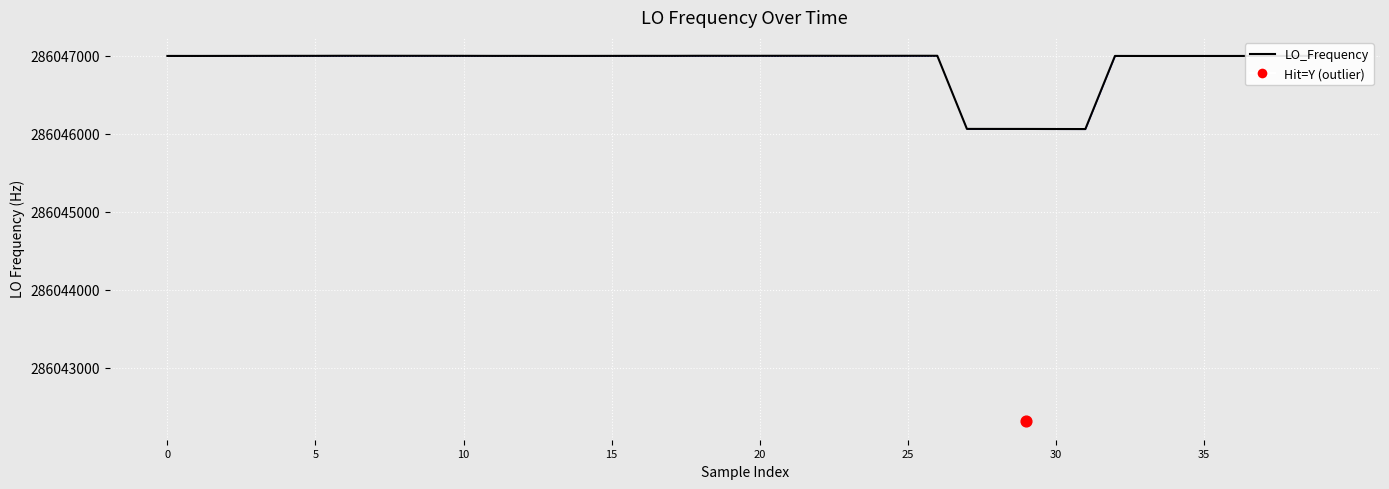

What is the change in value from 8 to 28?

-937.4